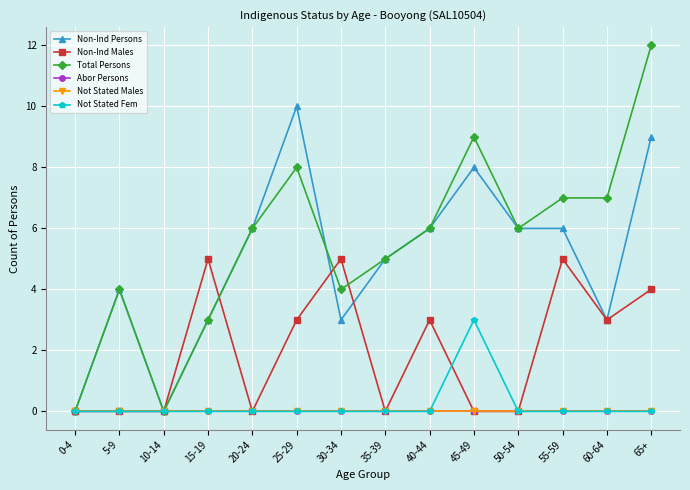

Is this an area chart (filled region under the line)?

No